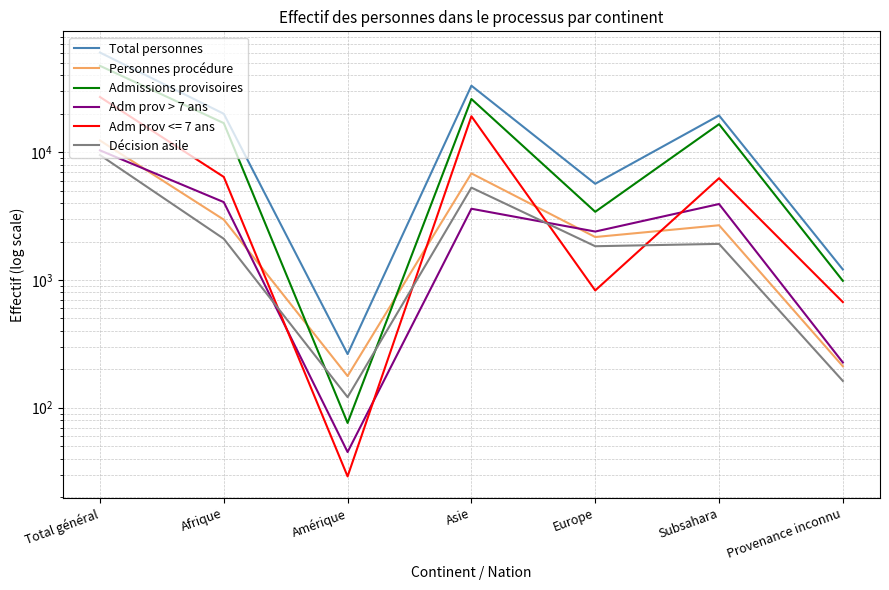

What are all the series names shown in the legend?

Total personnes, Personnes procédure, Admissions provisoires, Adm prov > 7 ans, Décision asile